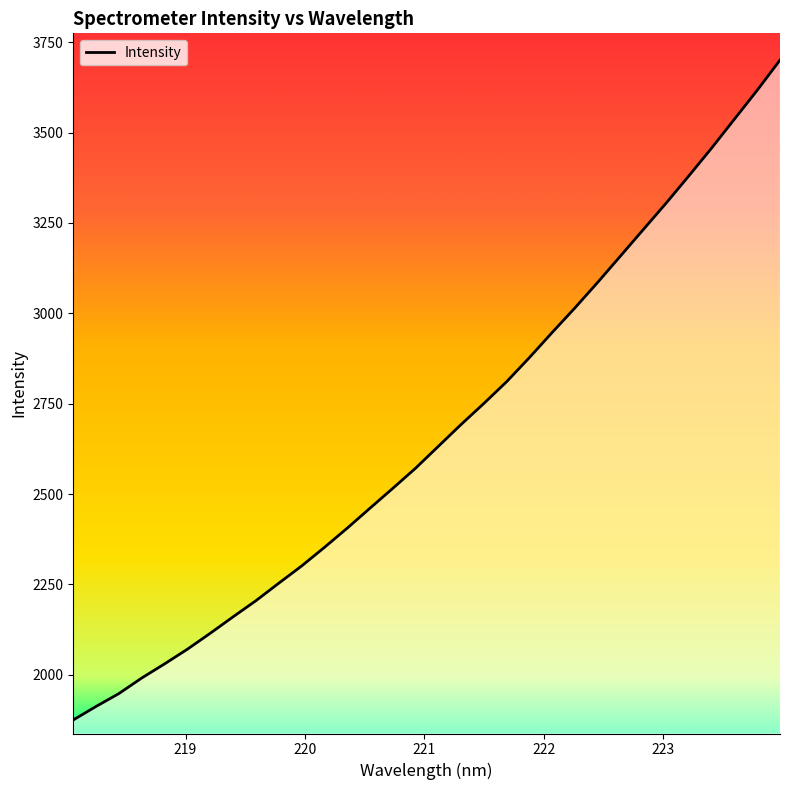

What is the value of the 22nd point from the left?

2947.2